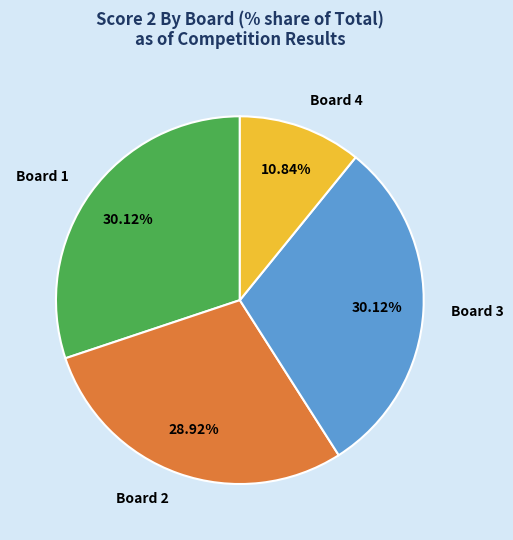

Between Board 4 and Board 1, which is larger?

Board 1